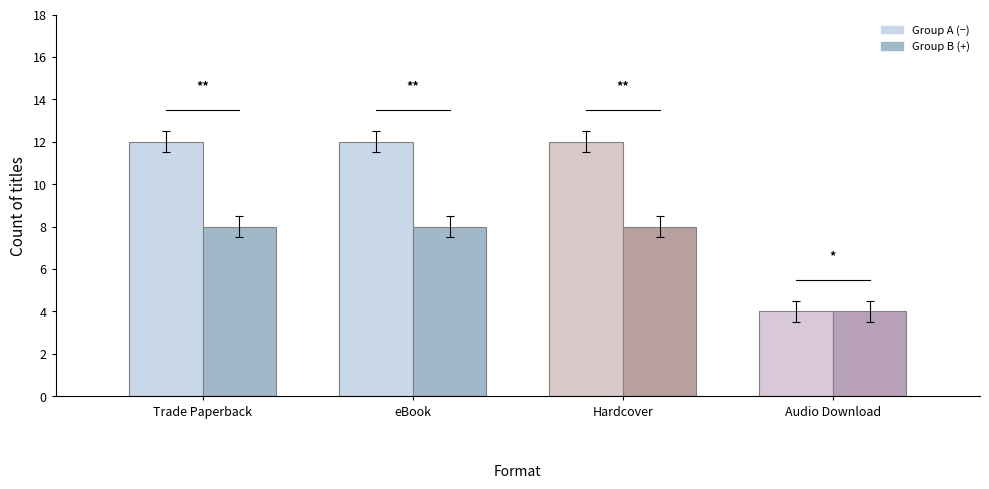

What is the minimum value shown in the chart?

4